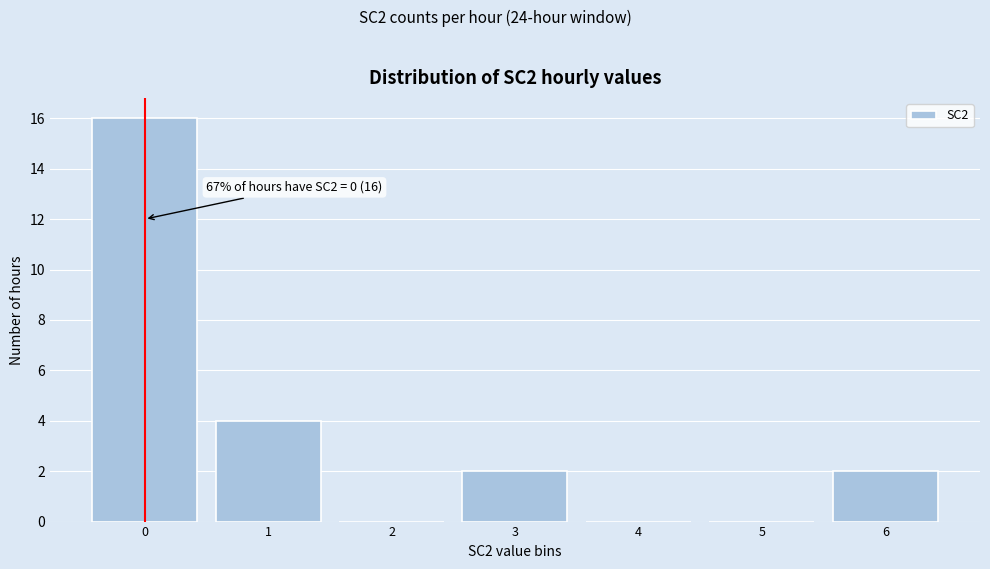

Over which range of the x-axis is the bar tallest?

-0.5 to 0.5